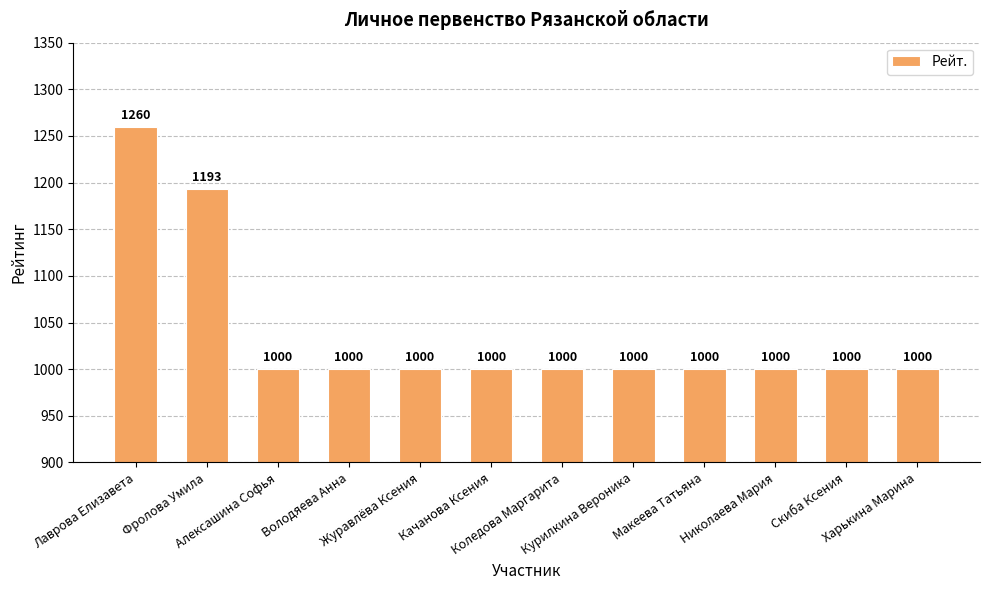

What is the value of the 7th bar from the left?

1000